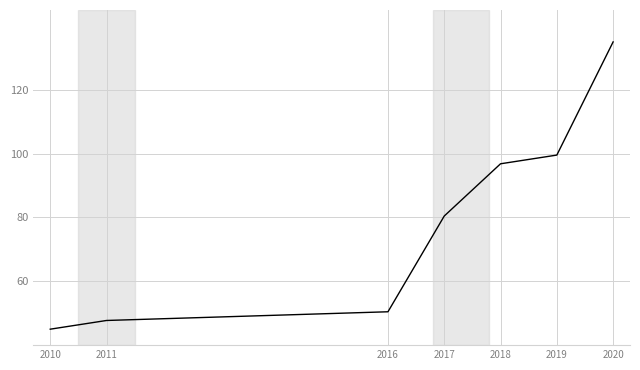

What is the average value?

79.3